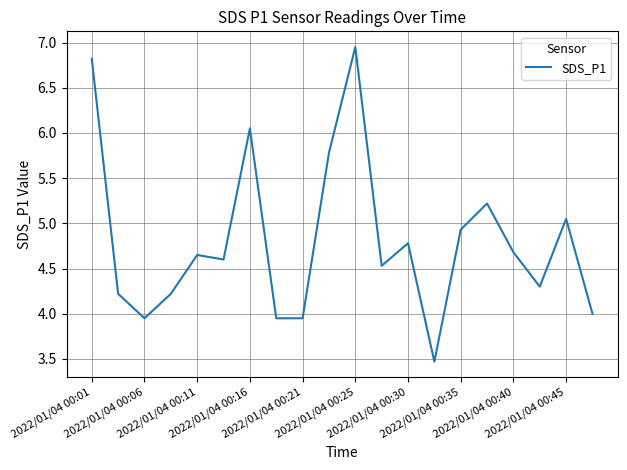

What is the minimum value shown in the chart?

3.5